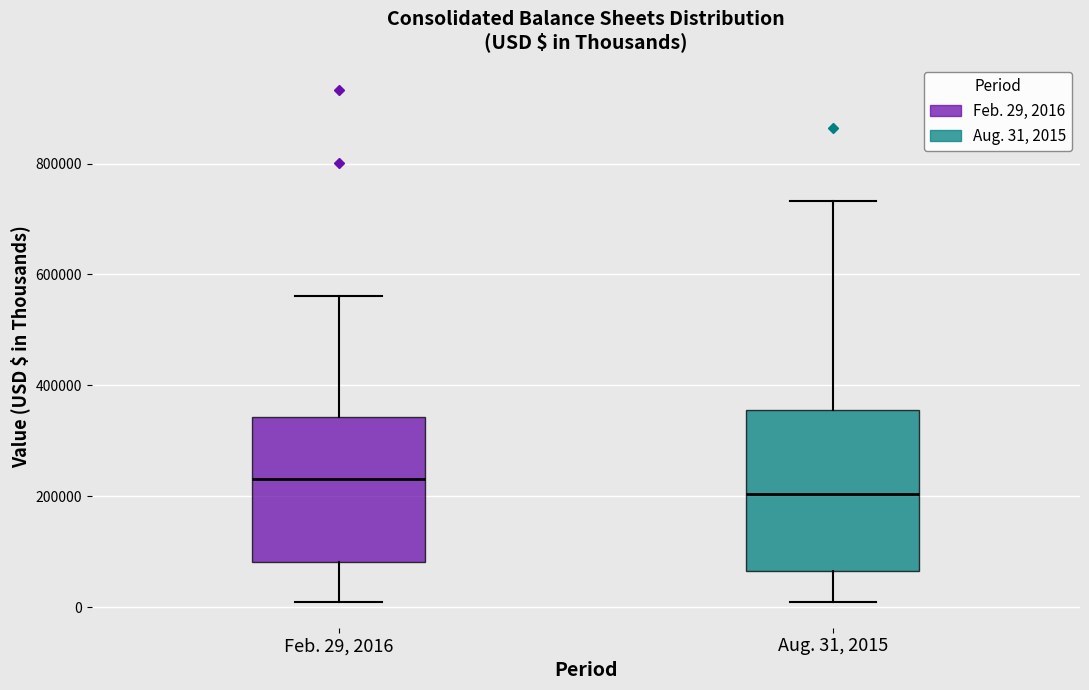

Reading left to right, transcribe this box plot: for each box, give where its median line is, the range the box spans, and where its two whiskers end, as read against the y-axis. The values are not printed on the chart, so give them approximately, as read against the axis.

Feb. 29, 2016: median 240000, box 80000 to 340000, whiskers 0 to 560000
Aug. 31, 2015: median 200000, box 60000 to 360000, whiskers 0 to 740000